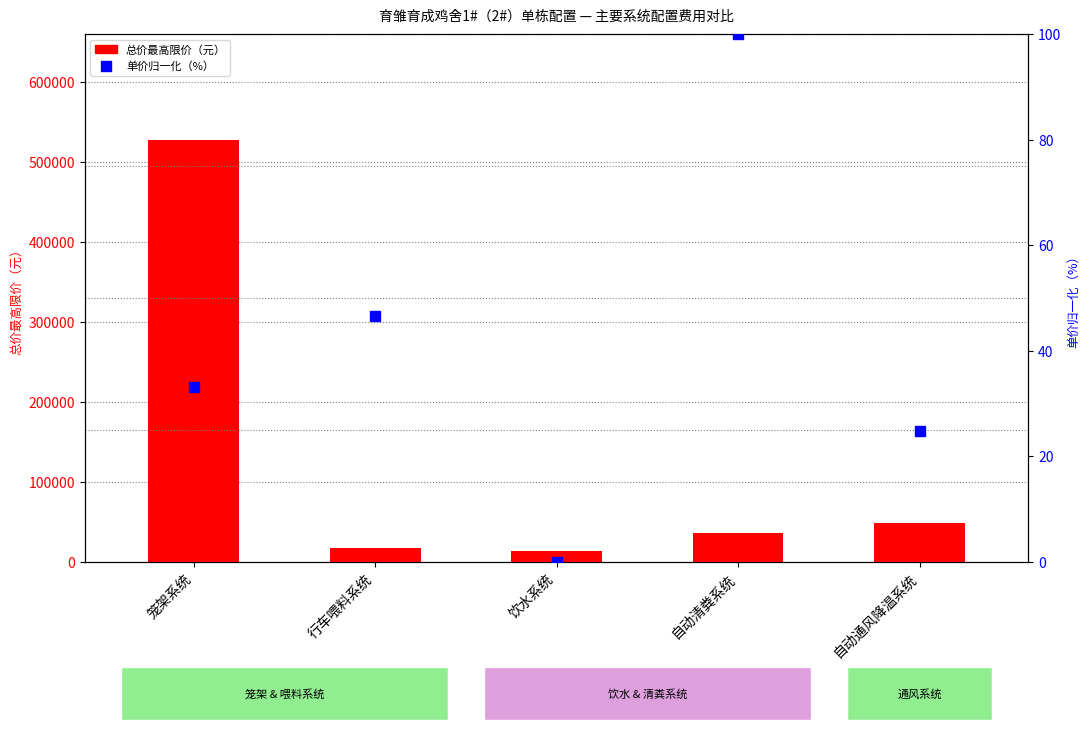

Which series contains the highest Y value?

总价最高限价（元）